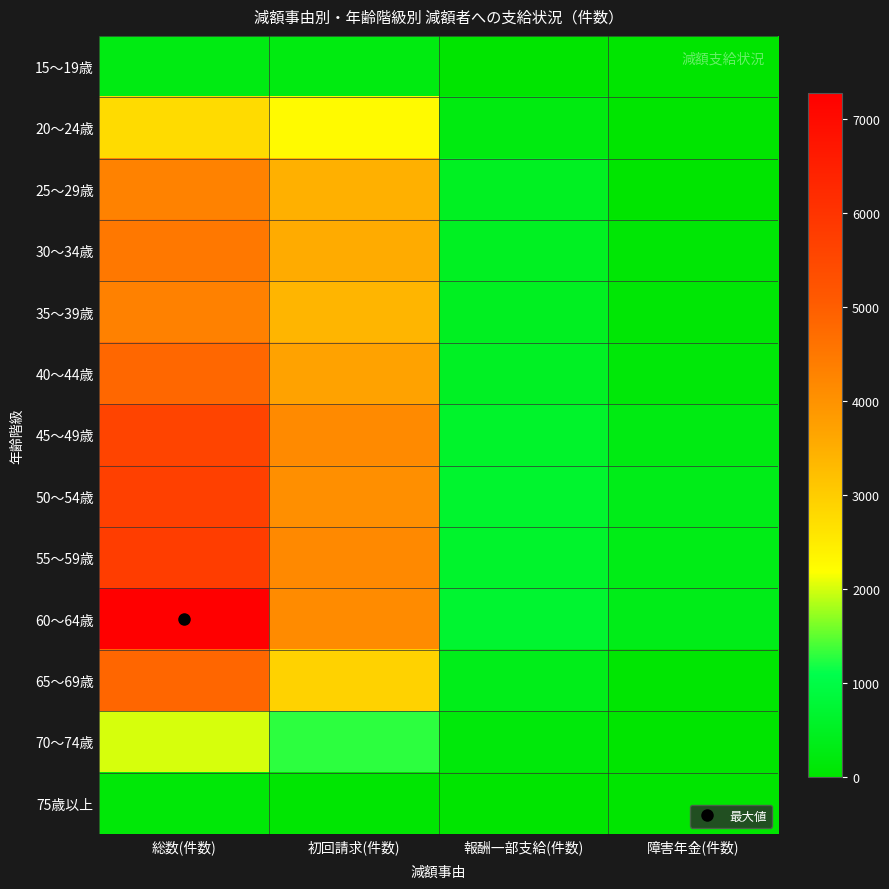

At 初回請求(件数), list the series in order from smallest to largest.

75歳以上, 15～19歳, 70～74歳, 20～24歳, 65～69歳, 35～39歳, 25～29歳, 30～34歳, 40～44歳, 50～54歳, 60～64歳, 45～49歳, 55～59歳